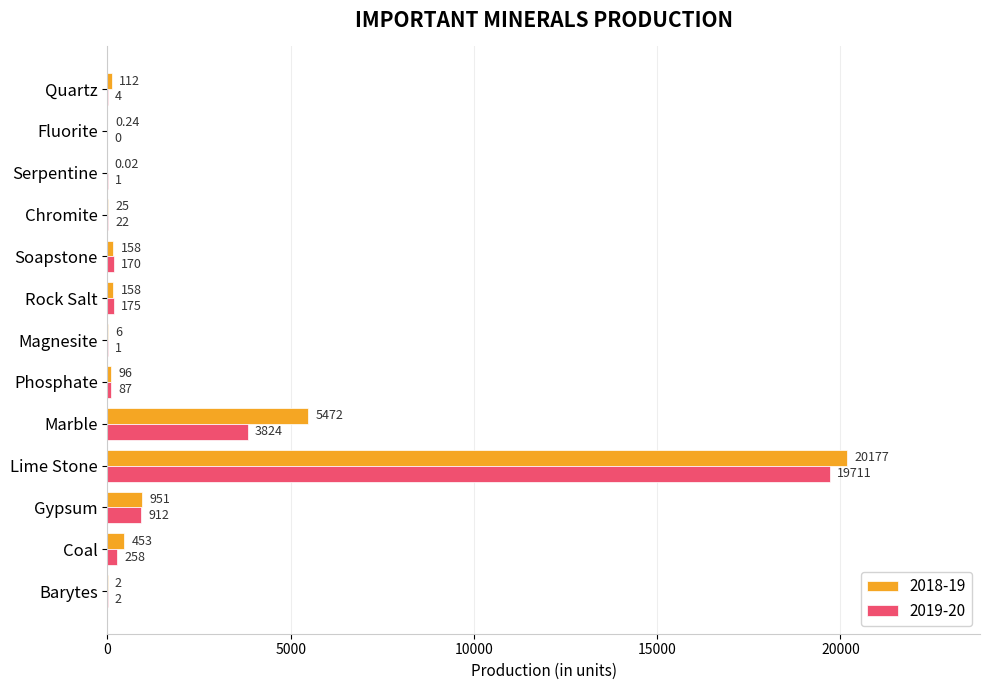

What is the sum of the 2018-19 values at Soapstone and Barytes?

160.0